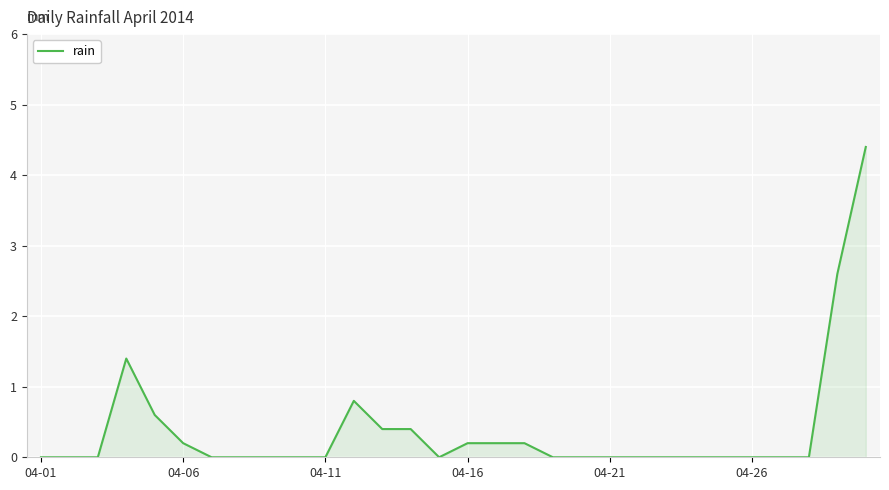

What is the greatest value displayed?

4.4